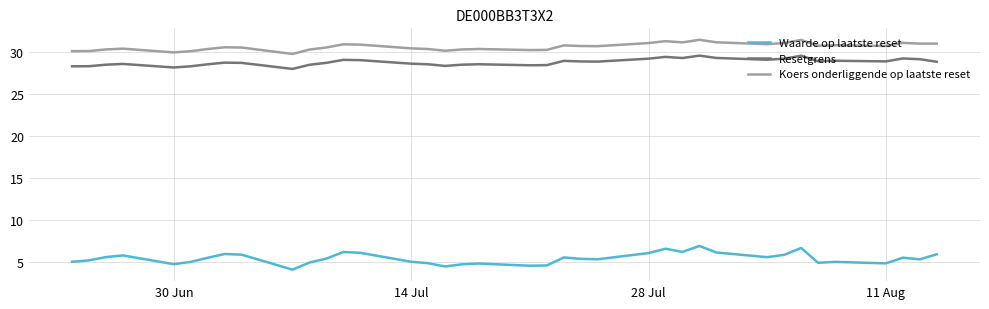

Rank the series by their maximum value, from highest to lowest.

Koers onderliggende op laatste reset, Resetgrens, Waarde op laatste reset